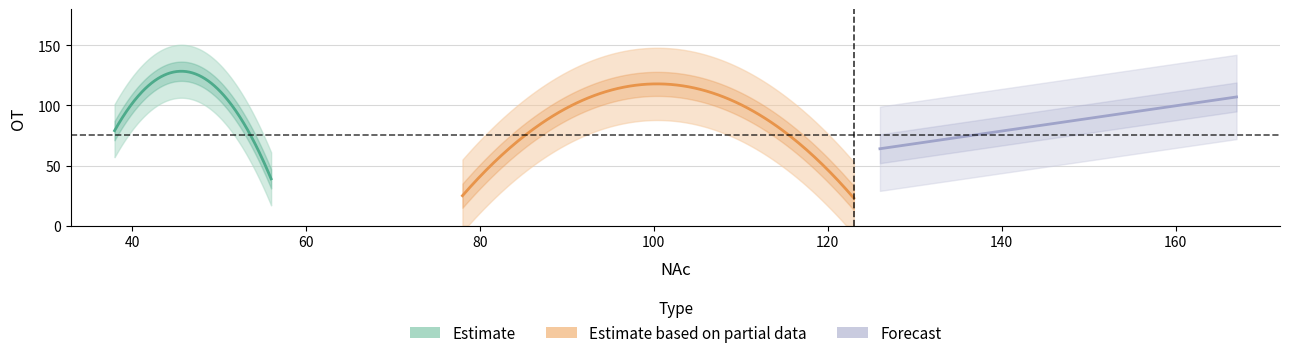

Reading left to right, list all the values displayed in this chart.

25	64	79	126	23	107	39	74